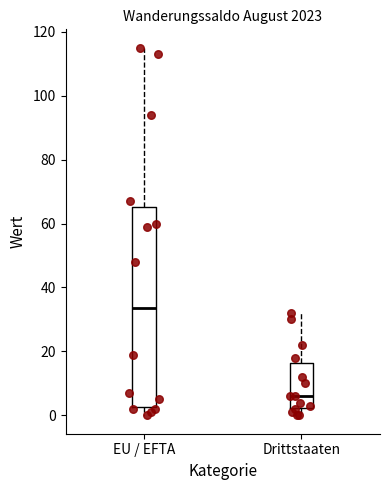

Where does the lower whisker of the box for Drittstaaten end on the y-axis? The values are not printed on the chart, so give them approximately, as read against the axis.

0